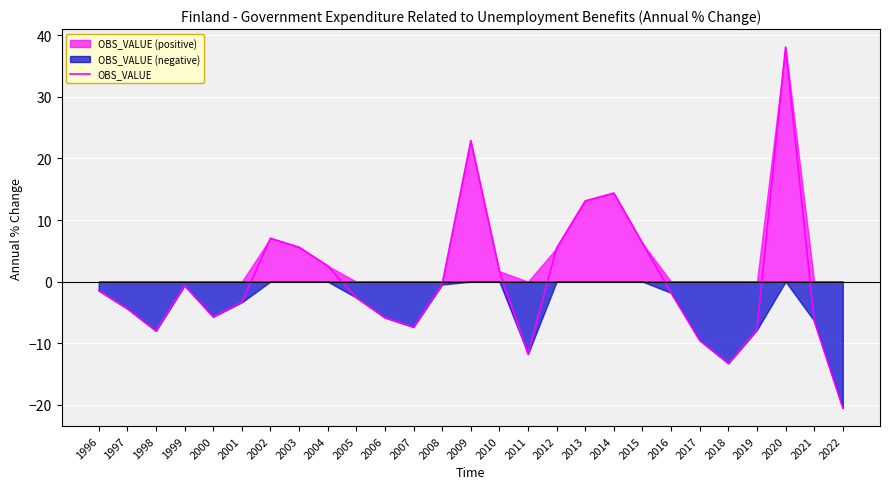

Rank the categories by value from highest to lowest.

2020, 2009, 2014, 2013, 2002, 2015, 2003, 2012, 2004, 2010, 2008, 1999, 1996, 2016, 2005, 2001, 1997, 2000, 2006, 2021, 2007, 2019, 1998, 2017, 2011, 2018, 2022